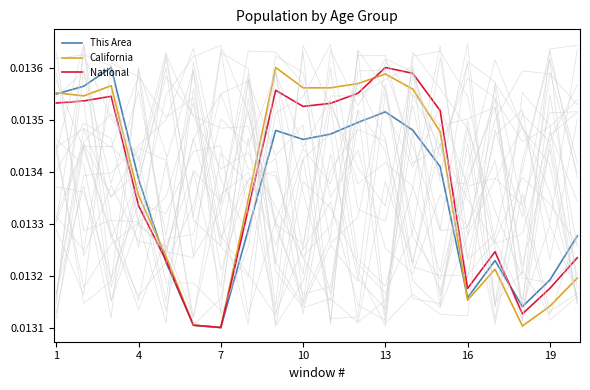

True or false: California has a value of 0.0 at 17.

False